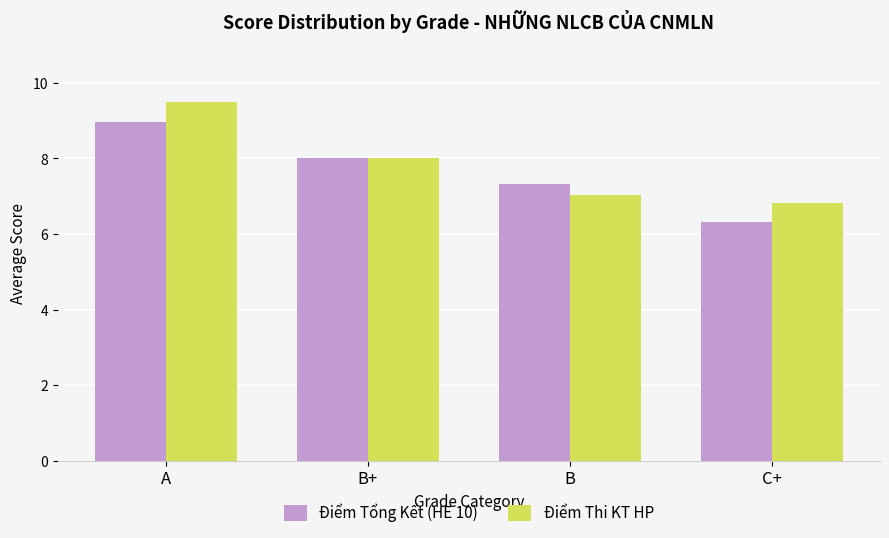

Is the value of Điểm Tổng Kết (HE 10) at C+ greater than the value of Điểm Thi KT HP at C+?

No